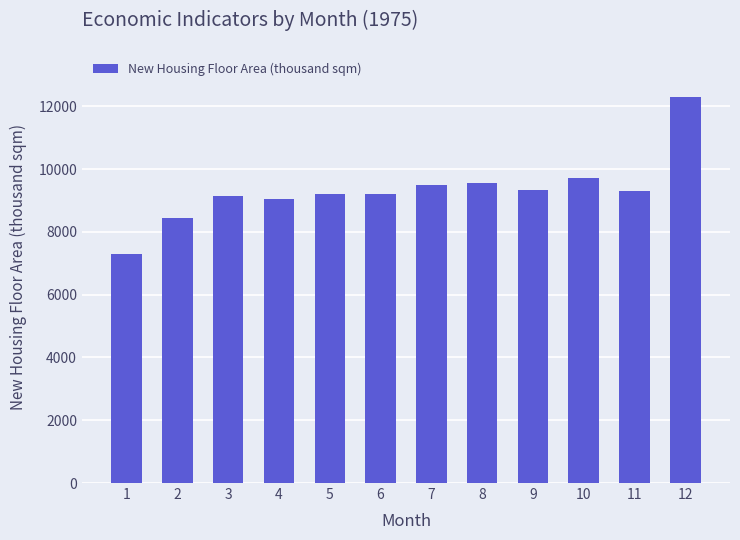

How many series are shown in this chart?

1